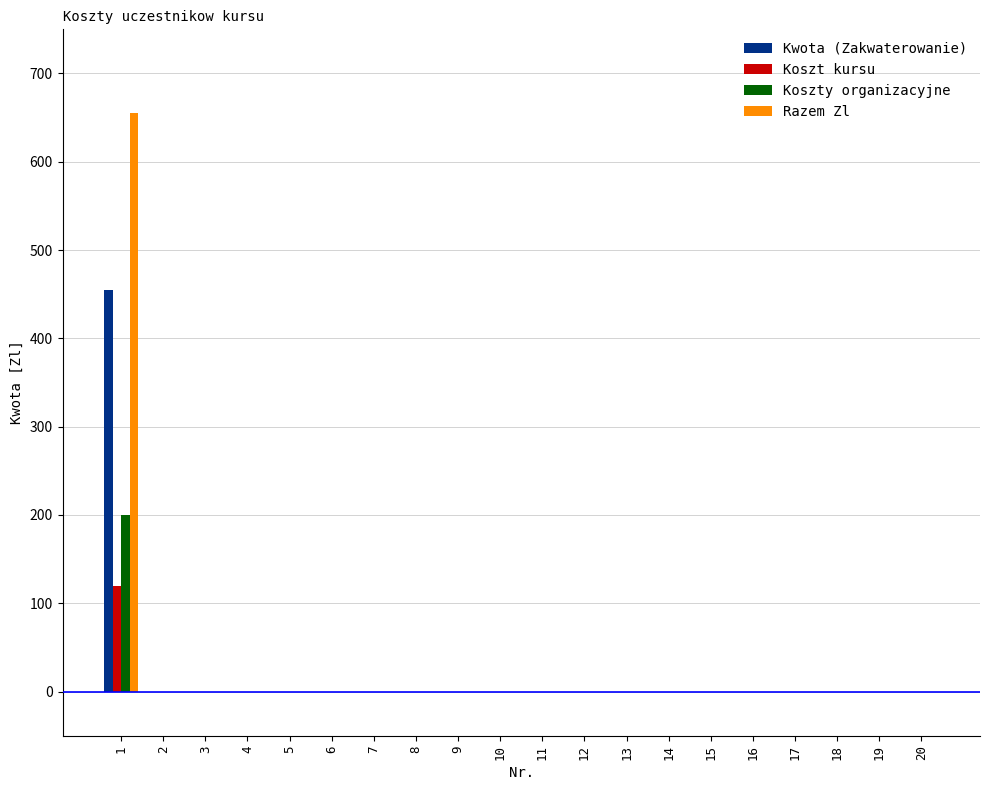

Reading left to right, extract all data points from this chart.

Kwota (Zakwaterowanie): 1=455	2=0	3=0	4=0	5=0	6=0	7=0	8=0	9=0	10=0	11=0	12=0	13=0	14=0	15=0	16=0	17=0	18=0	19=0	20=0
Koszt kursu: 1=120	2=0	3=0	4=0	5=0	6=0	7=0	8=0	9=0	10=0	11=0	12=0	13=0	14=0	15=0	16=0	17=0	18=0	19=0	20=0
Koszty organizacyjne: 1=200	2=0	3=0	4=0	5=0	6=0	7=0	8=0	9=0	10=0	11=0	12=0	13=0	14=0	15=0	16=0	17=0	18=0	19=0	20=0
Razem Zl: 1=655	2=0	3=0	4=0	5=0	6=0	7=0	8=0	9=0	10=0	11=0	12=0	13=0	14=0	15=0	16=0	17=0	18=0	19=0	20=0